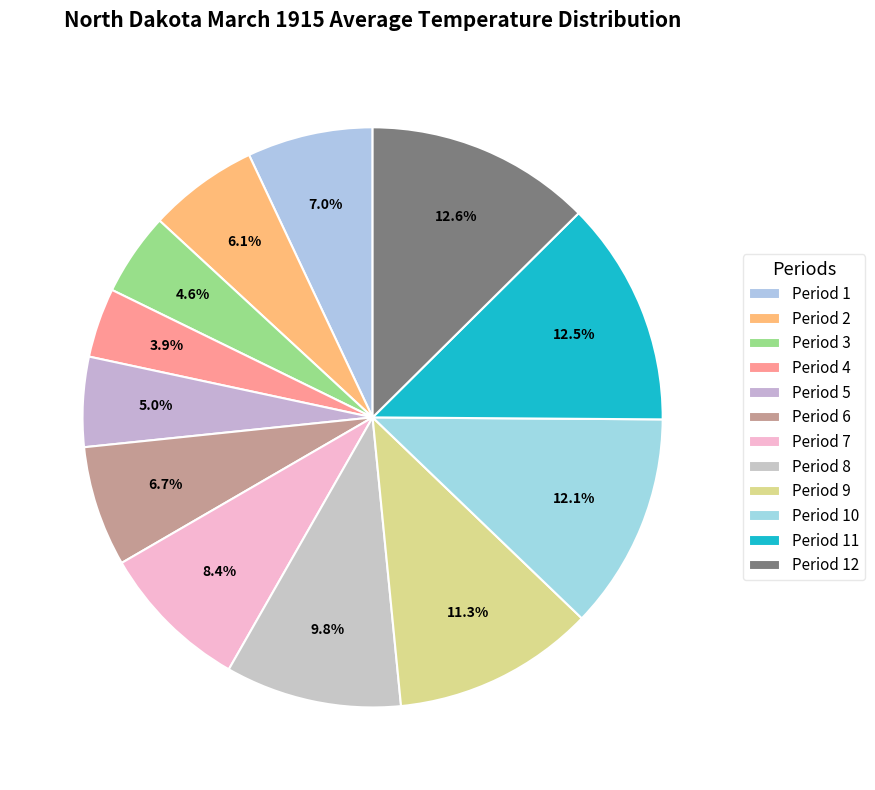

Rank the categories by value from lowest to highest.

Period 4, Period 3, Period 5, Period 2, Period 6, Period 1, Period 7, Period 8, Period 9, Period 10, Period 11, Period 12